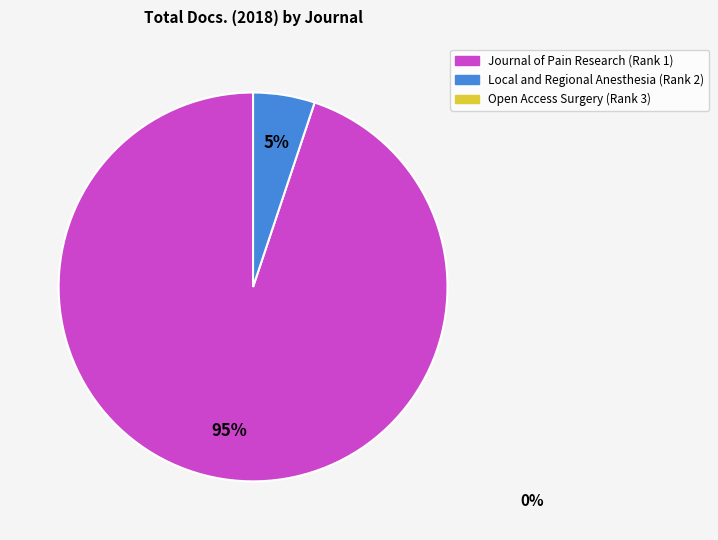

To the nearest percent, what is the average slice percentage?

50%